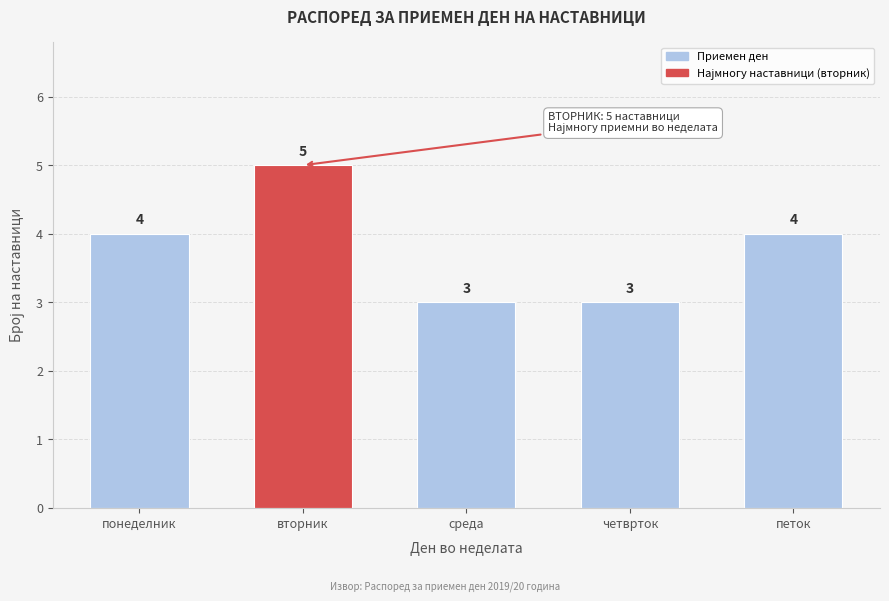

Reading left to right, transcribe all the data shown in this chart.

понеделник=4	вторник=5	среда=3	четврток=3	петок=4